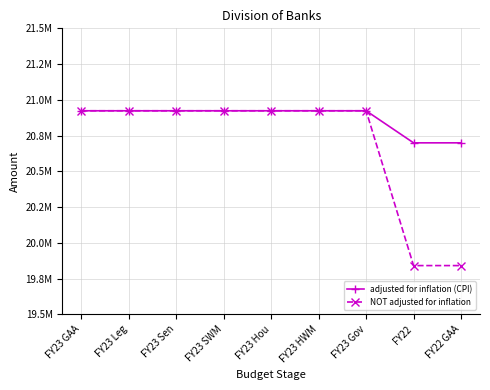

What are all the series names shown in the legend?

adjusted for inflation (CPI), NOT adjusted for inflation